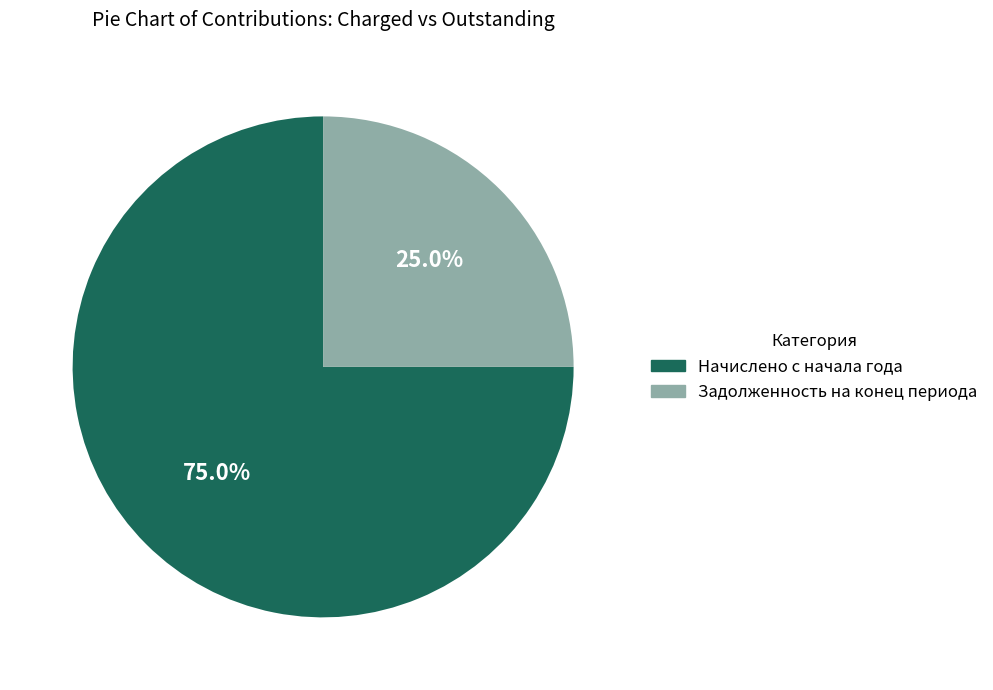

Between Начислено с начала года and Задолженность на конец периода, which is larger?

Начислено с начала года